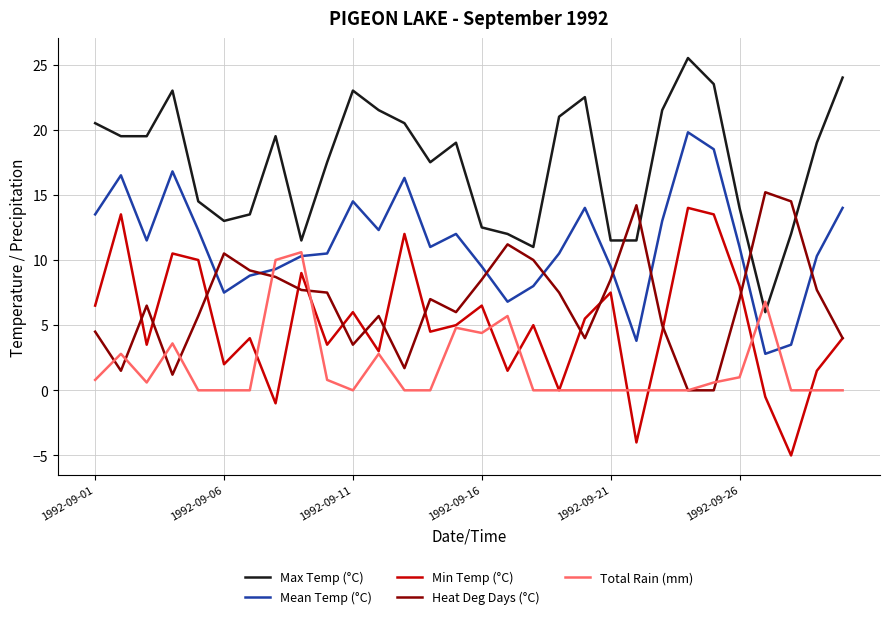

What are all the series names shown in the legend?

Max Temp (°C), Mean Temp (°C), Min Temp (°C), Heat Deg Days (°C), Total Rain (mm)